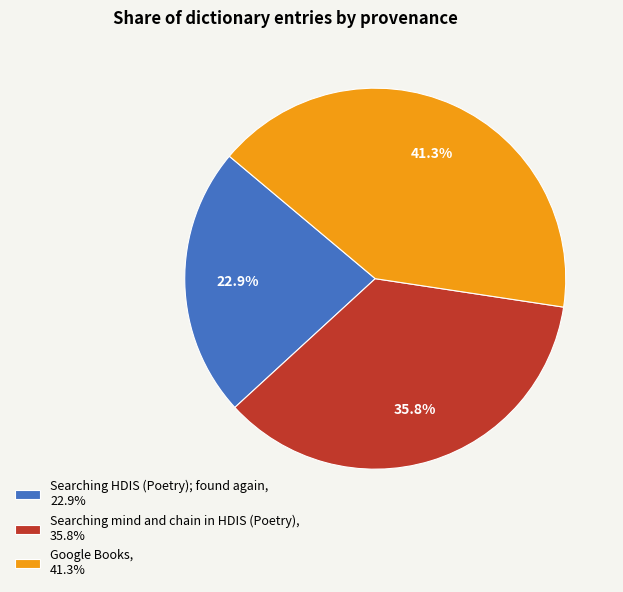

How many slices are in this pie chart?

3